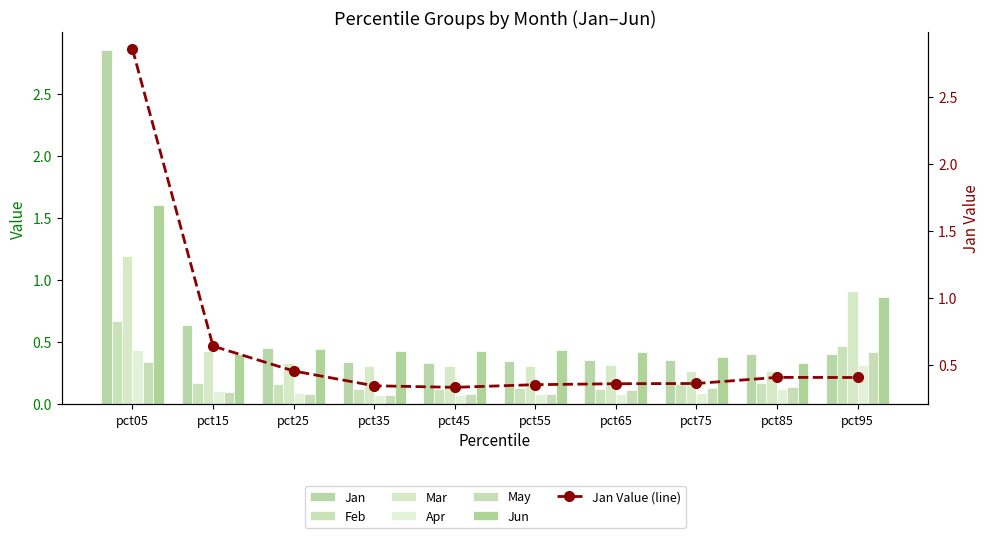

What is the difference between the second highest and second lowest values in the Jan series?

0.3